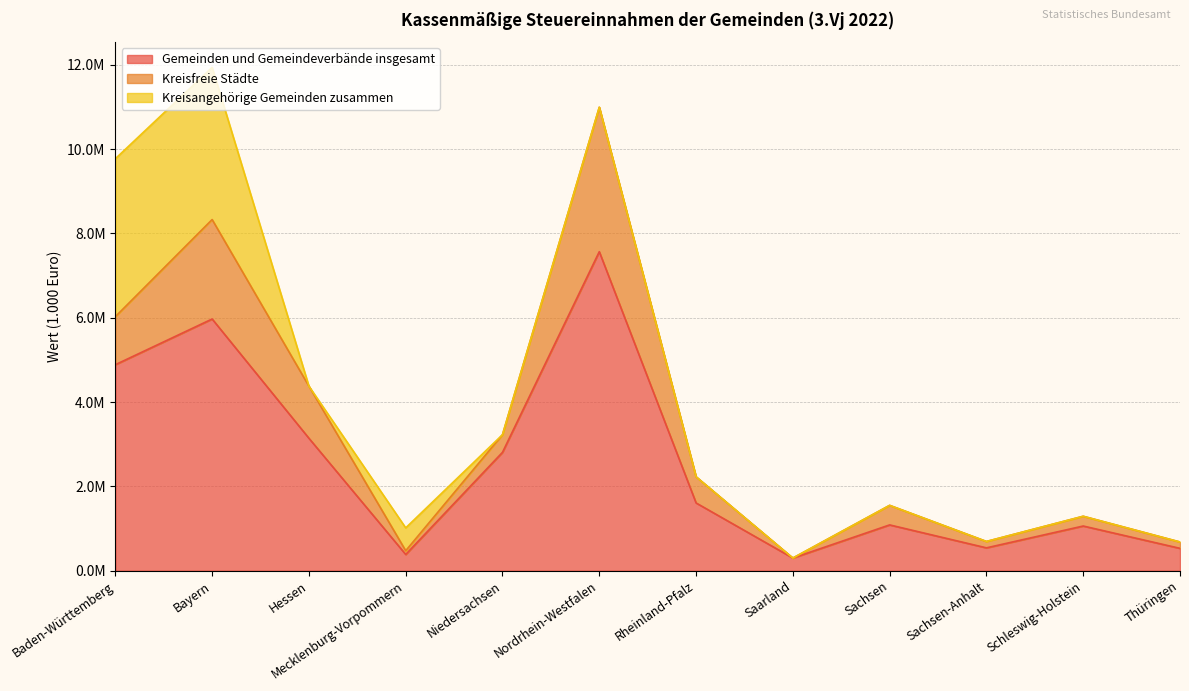

List the series in order of their peak value, highest first.

Gemeinden und Gemeindeverbände insgesamt, Kreisangehörige Gemeinden zusammen, Kreisfreie Städte